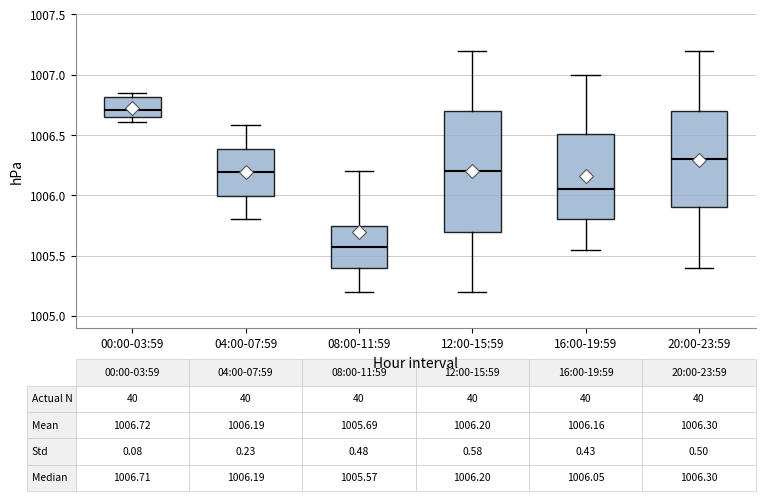

Which box has the highest median line?

00:00-03:59